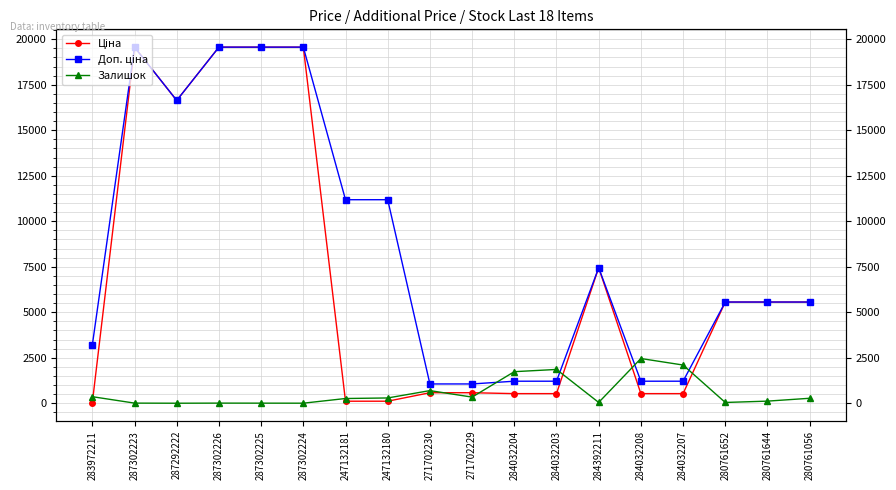

In Доп. ціна, how many points are lower than both neighbors (excluding endpoints)?

1